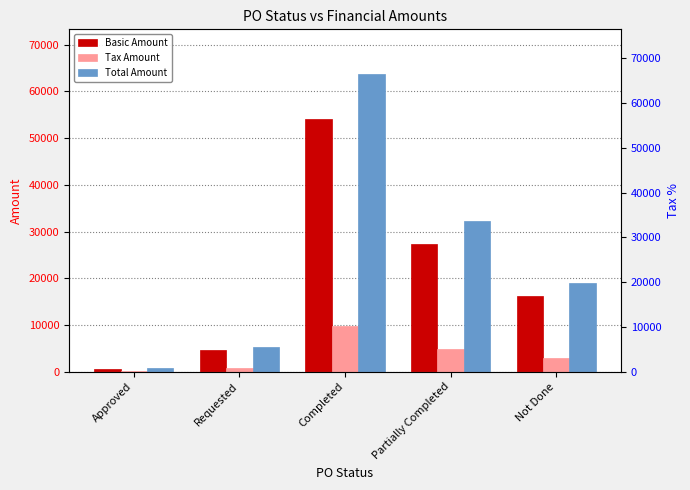

Reading left to right, transcribe all the data shown in this chart.

Basic Amount: Approved=592.6	Requested=4561.0	Completed=54000.0	Partially Completed=27343.5	Not Done=16140.0
Tax Amount: Approved=106.7	Requested=821.0	Completed=9720.0	Partially Completed=4921.8	Not Done=2905.2
Total Amount: Approved=699.3	Requested=5382.0	Completed=63720.0	Partially Completed=32265.3	Not Done=19045.2